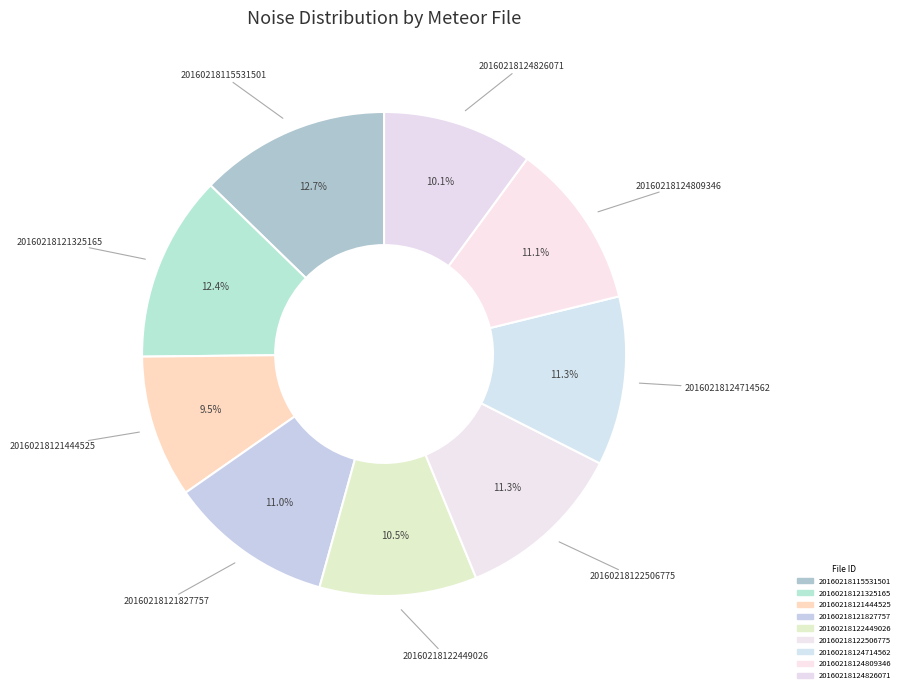

Does 20160218121444525 account for over 50% of the chart?

No